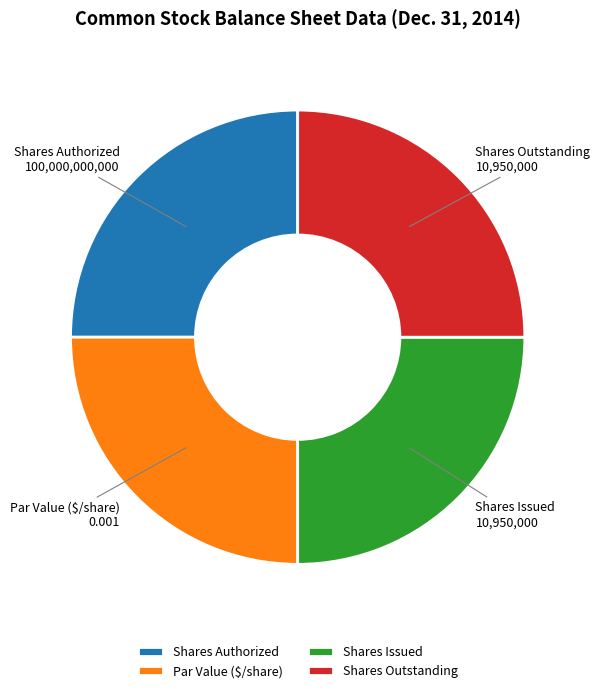

What is the ratio of the value at Shares Authorized to the value at Par Value ($/share)?

1.0